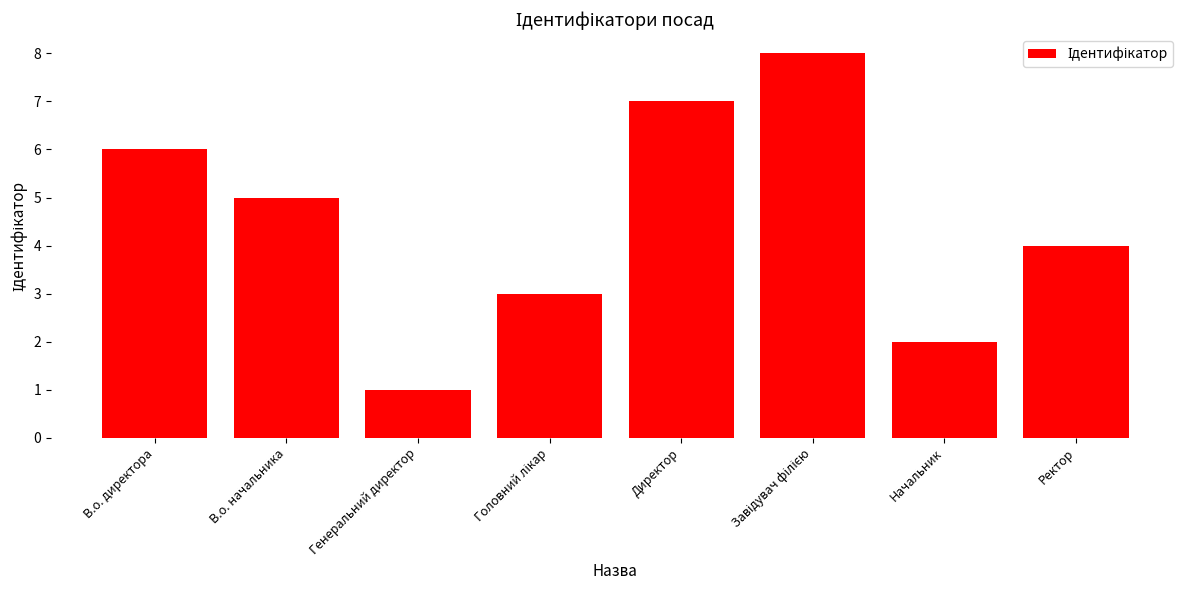

What is the change in value from В.о. начальника to Генеральний директор?

-4